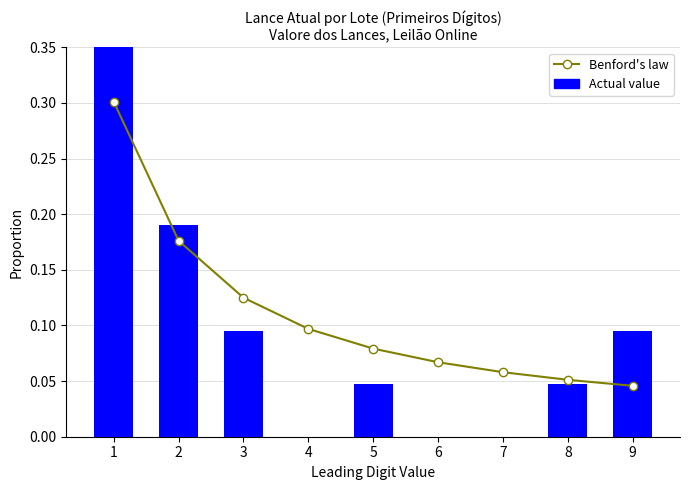

Count the number of categories in the chart.

9